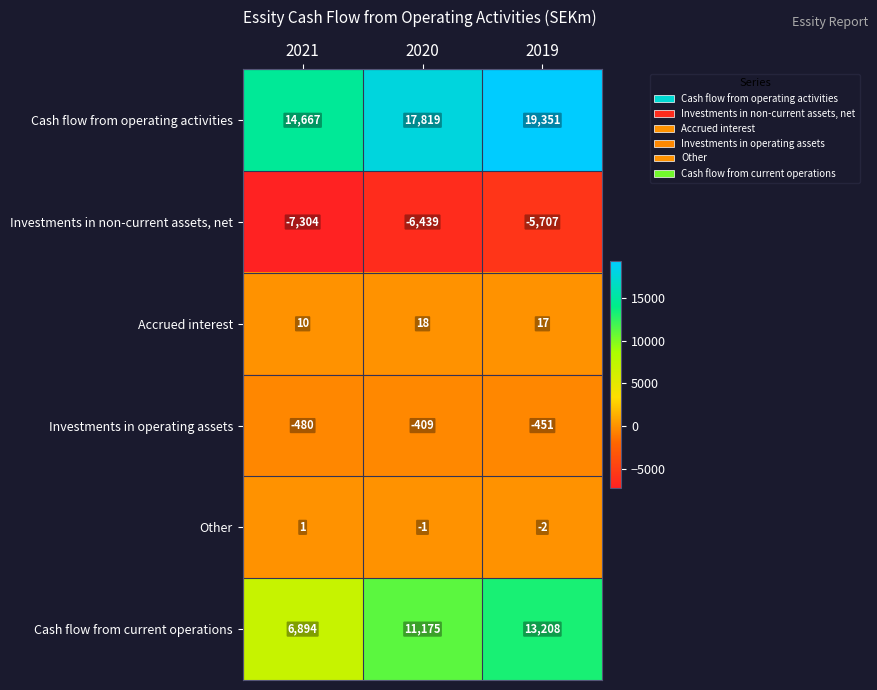

The Investments in operating assets series shows -480 at 2021. True or false?

True